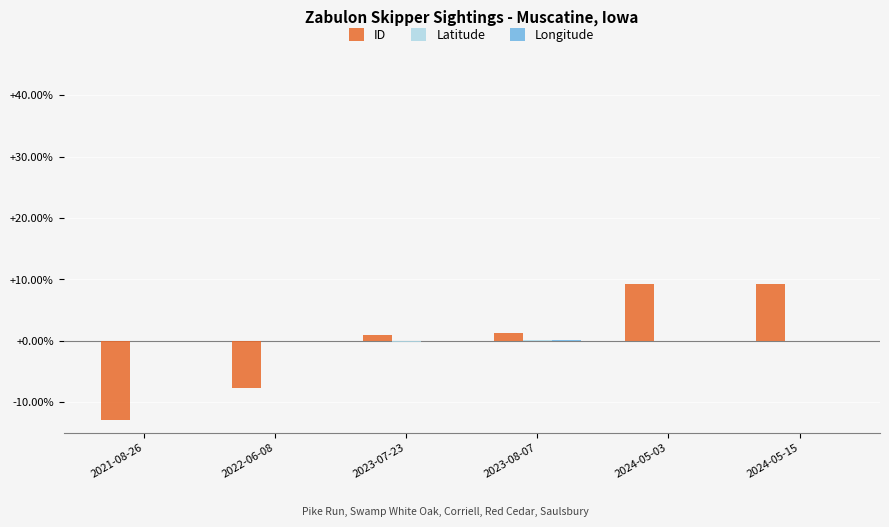

How many distinct data groups are displayed?

3